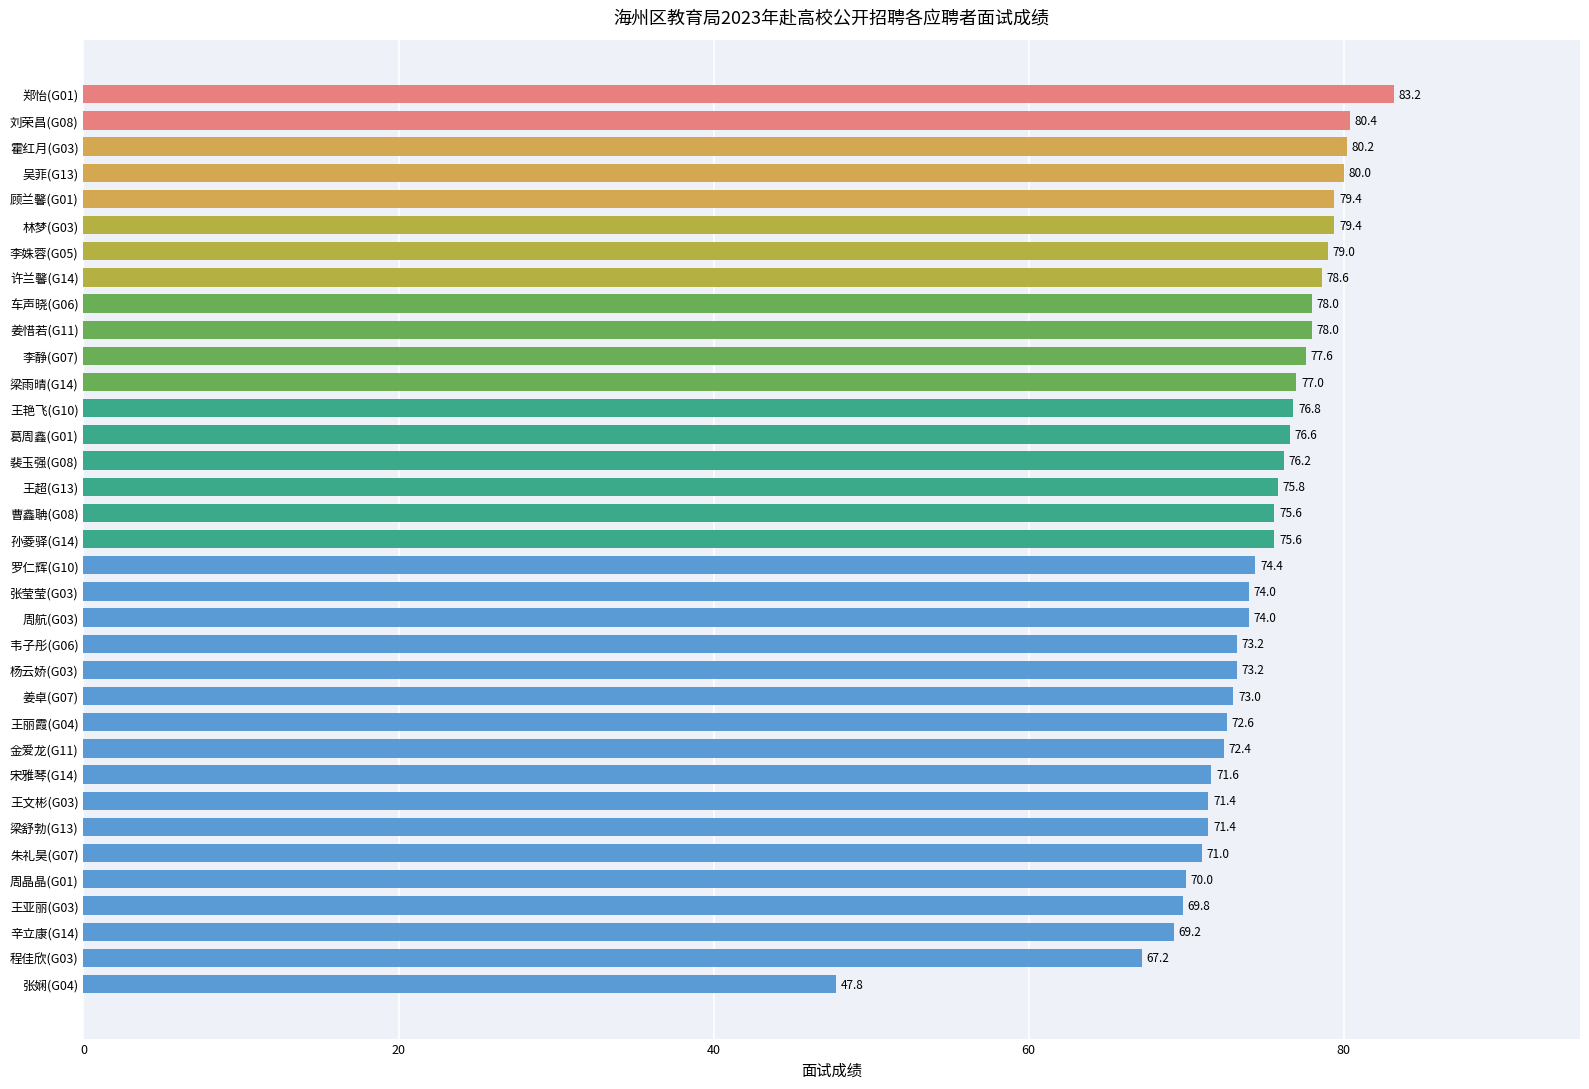

True or false: the data shows 54.6 at 顾兰馨(G01).

False